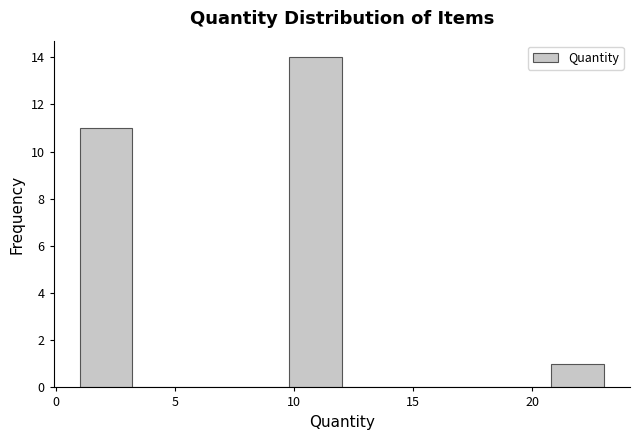

Which range on the x-axis has the tallest bar?

9.8 to 12.0